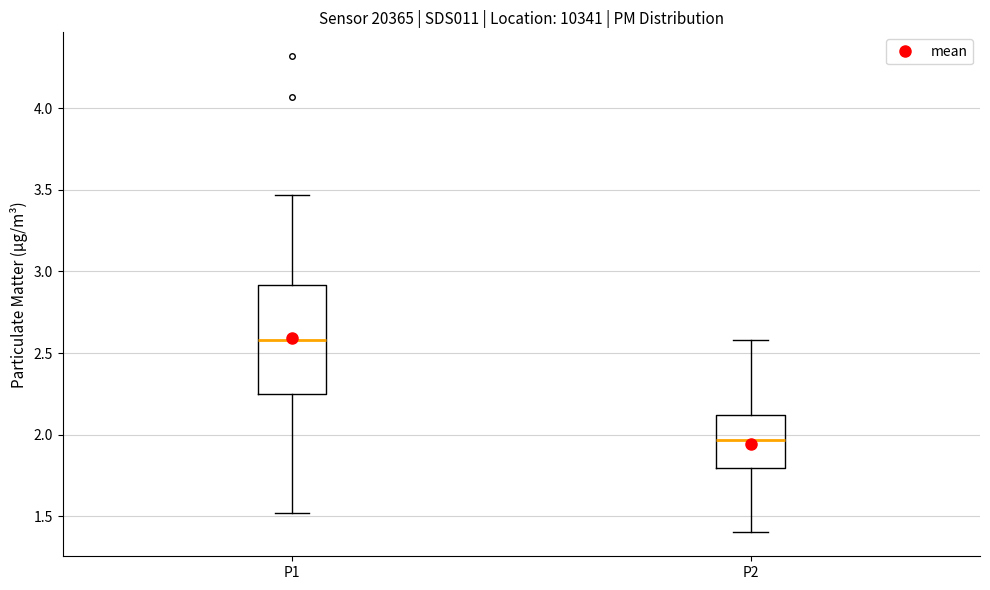

Which box's median line is the lowest?

P2